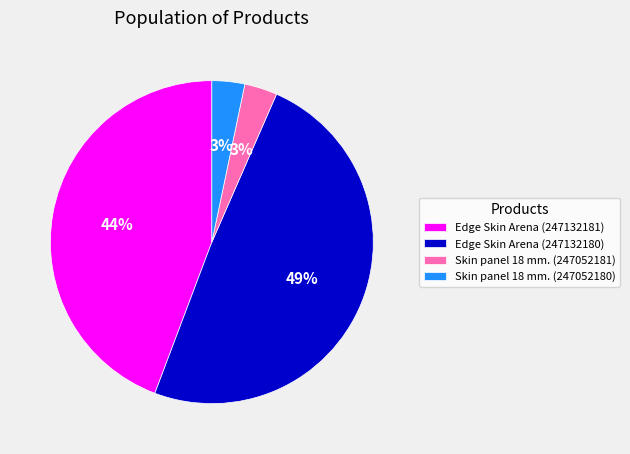

Which has a higher value, Skin panel 18 mm. (247052181) or Edge Skin Arena (247132180)?

Edge Skin Arena (247132180)